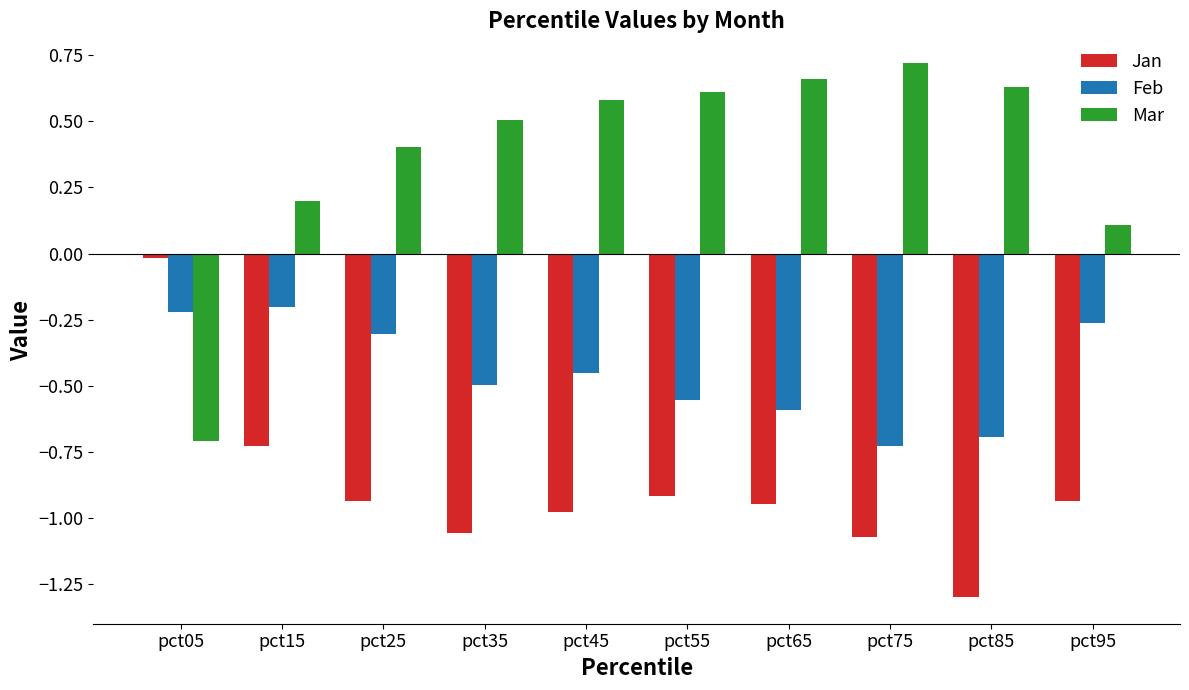

Which series has the widest spread of values?

Mar